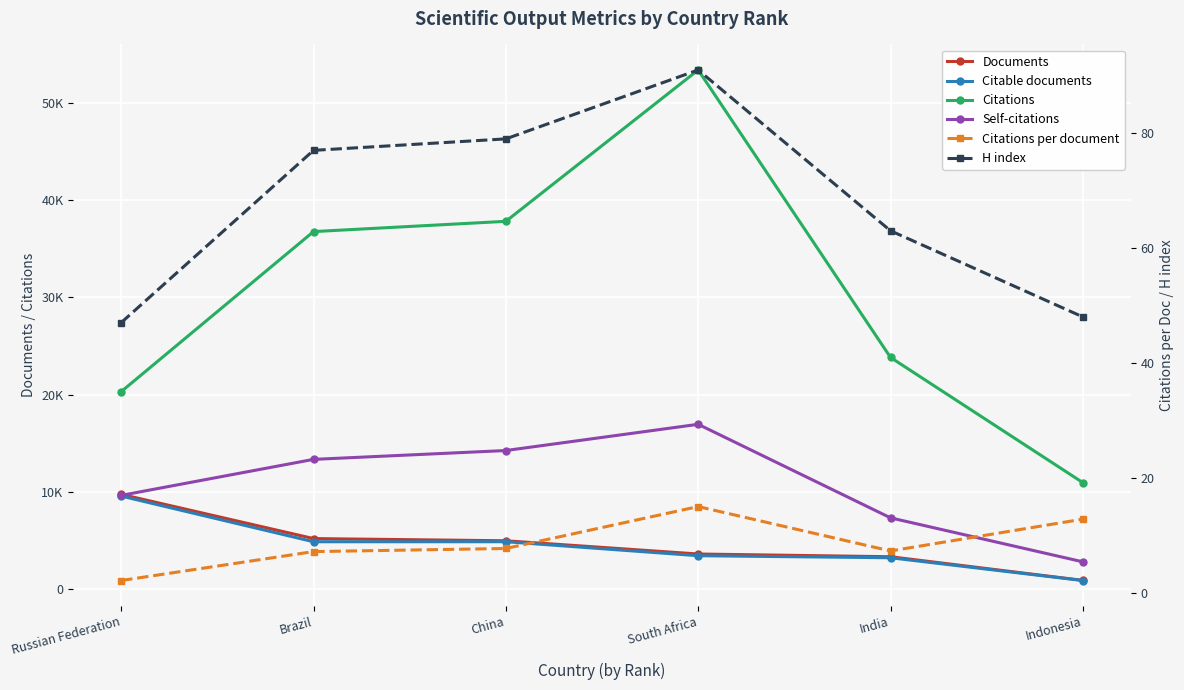

What is the average value of the Citable documents series?

4438.3